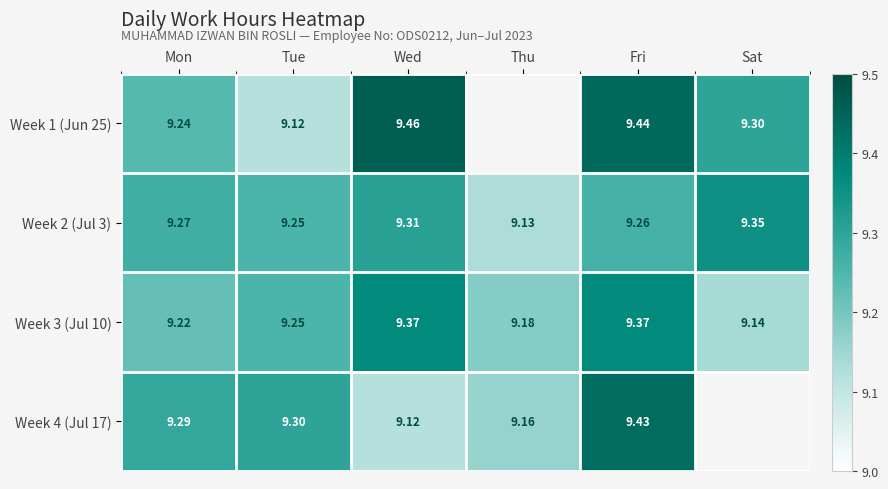

At which category is the sum across all series the highest?

Fri